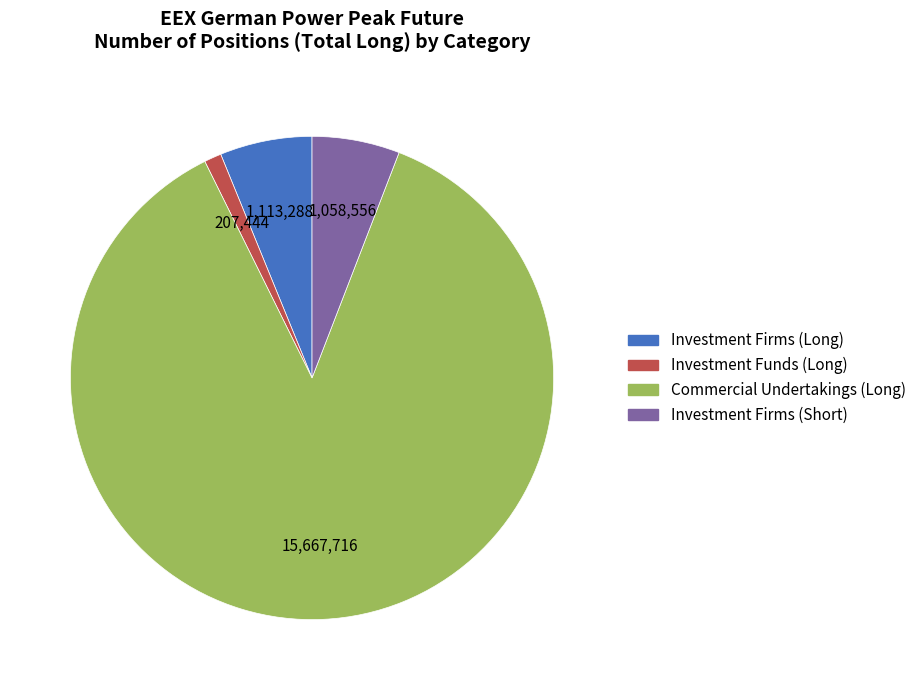

Which slice is the smallest?

Investment Funds (Long)